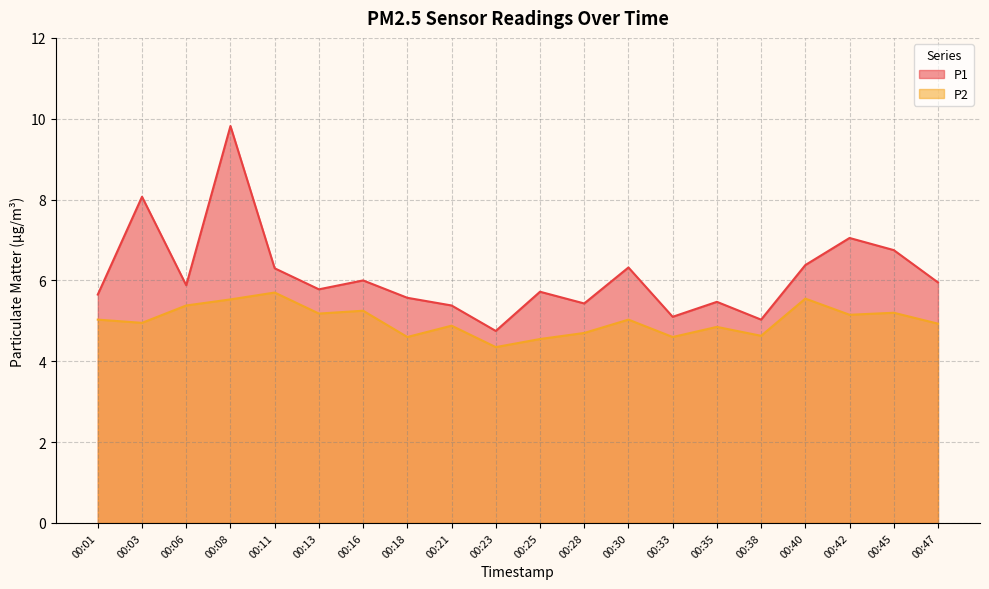

How many series are shown in this chart?

2